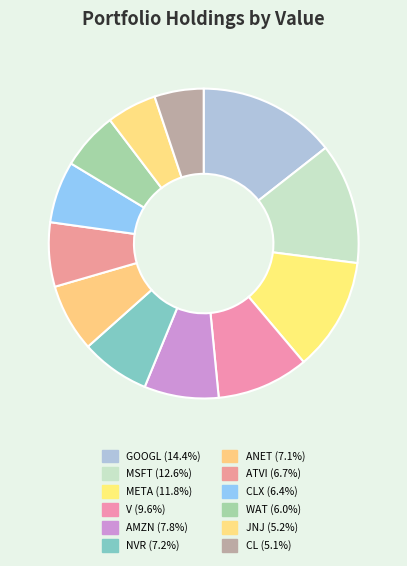

How many segments does this pie chart have?

12